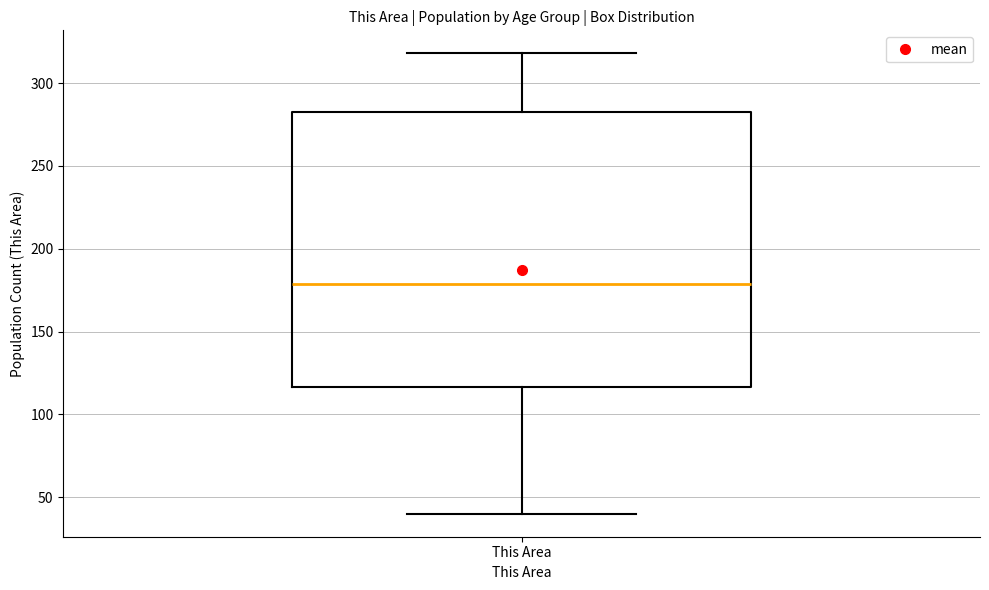

Transcribe this box plot: give where the median line is, the range the box spans, and where the two whiskers end, as read against the y-axis. The values are not printed on the chart, so give them approximately, as read against the axis.

median 180, box 115 to 285, whiskers 40 to 320